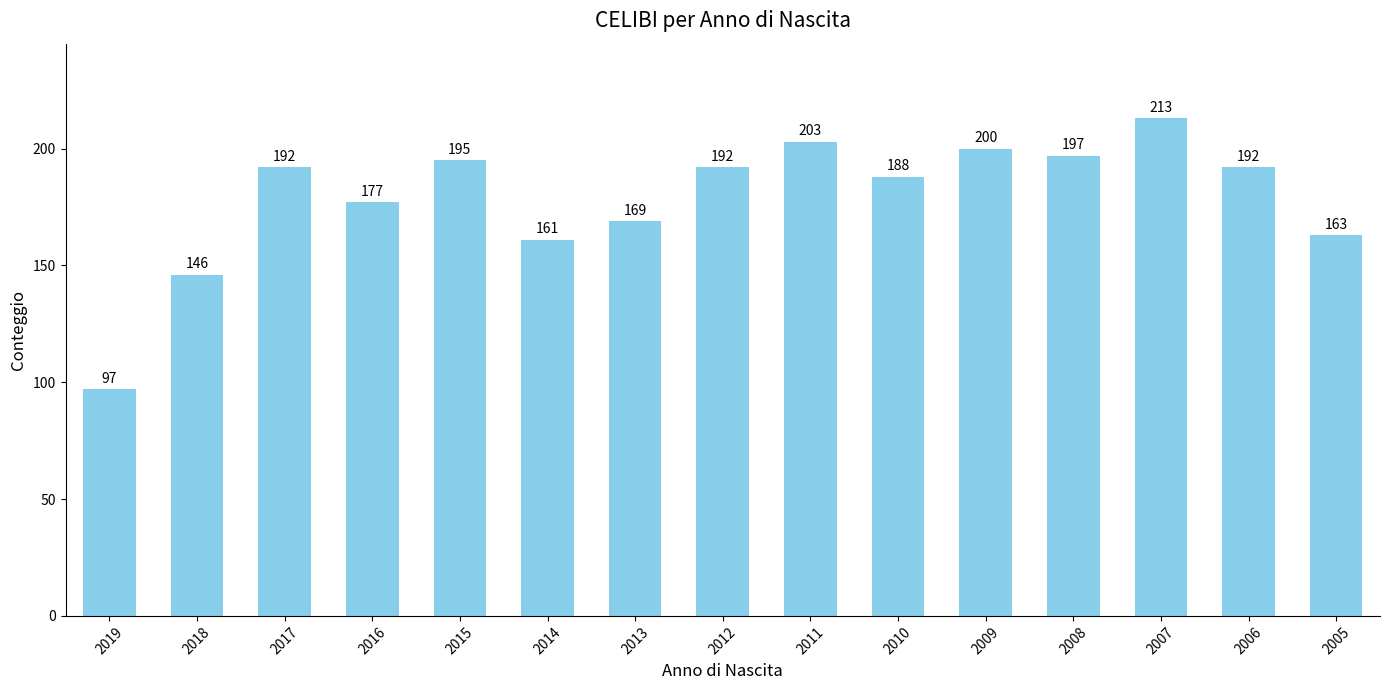

What is the sum of the values at 2005 and 2008?

360